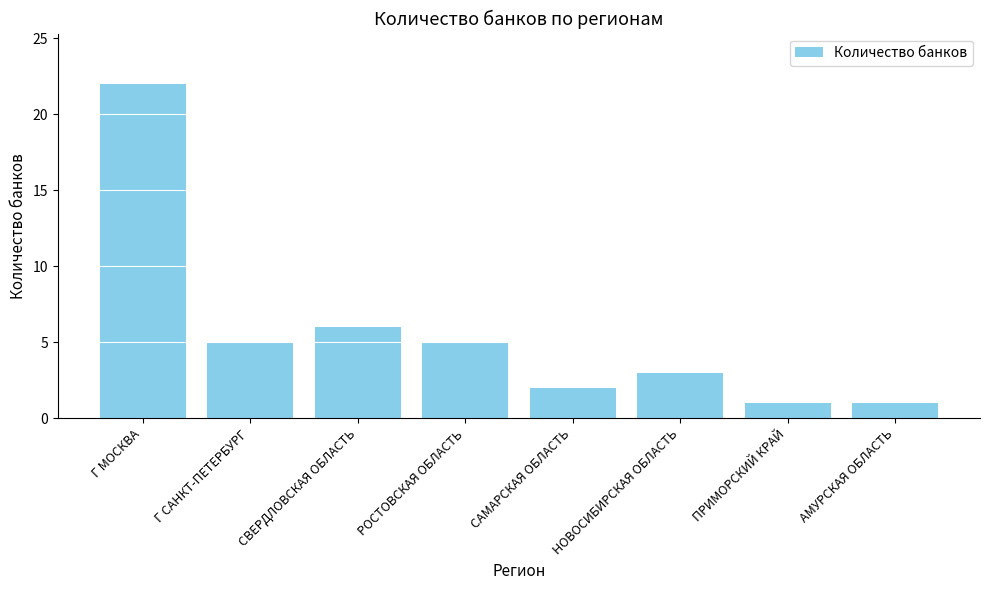

Is it true that the value at НОВОСИБИРСКАЯ ОБЛАСТЬ is 2?

False